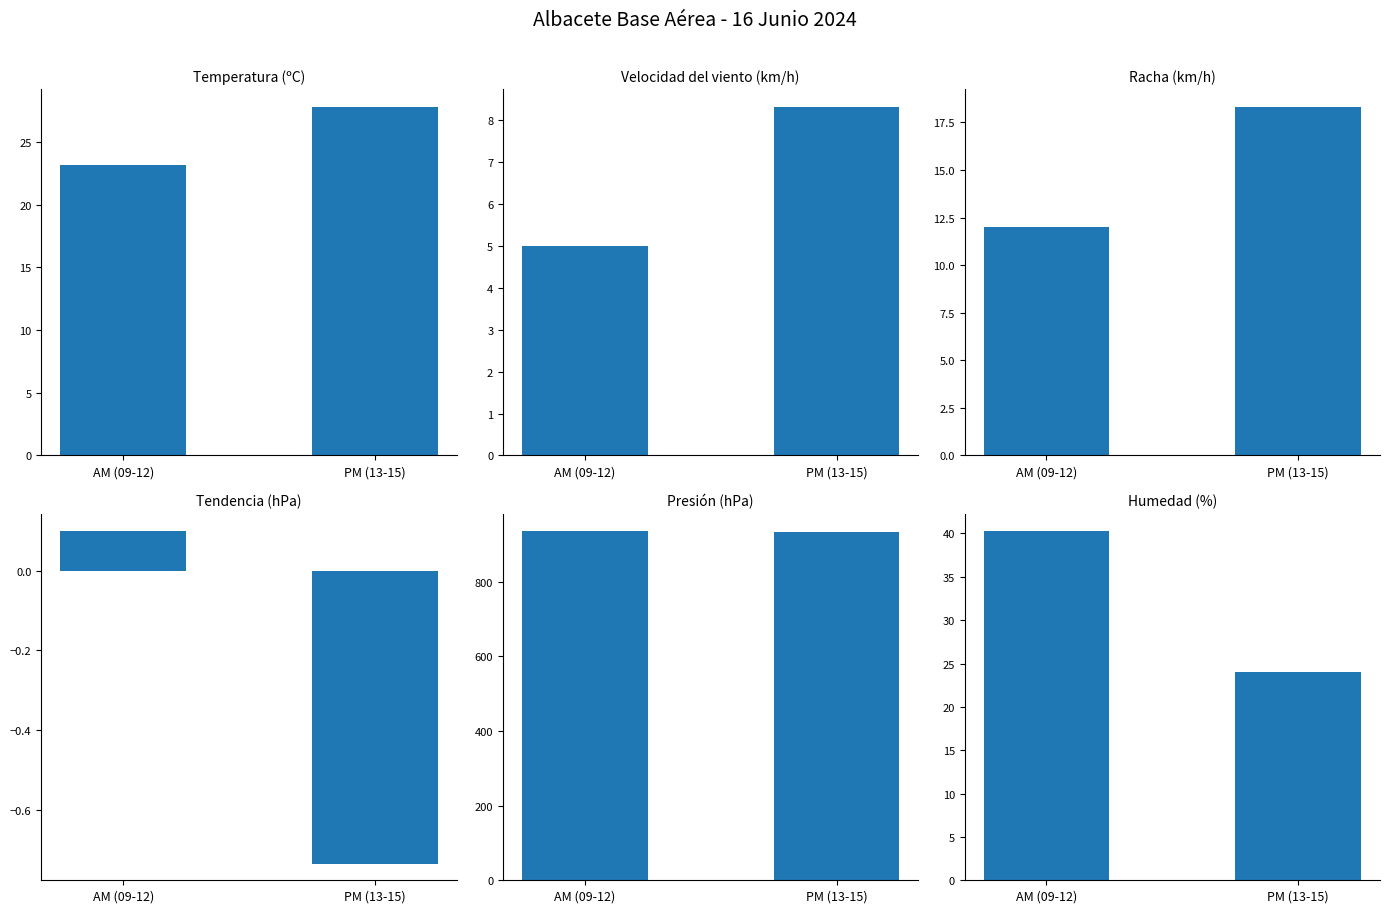

Where is Tendencia (hPa) nearest to the value 0?

AM (09-12)